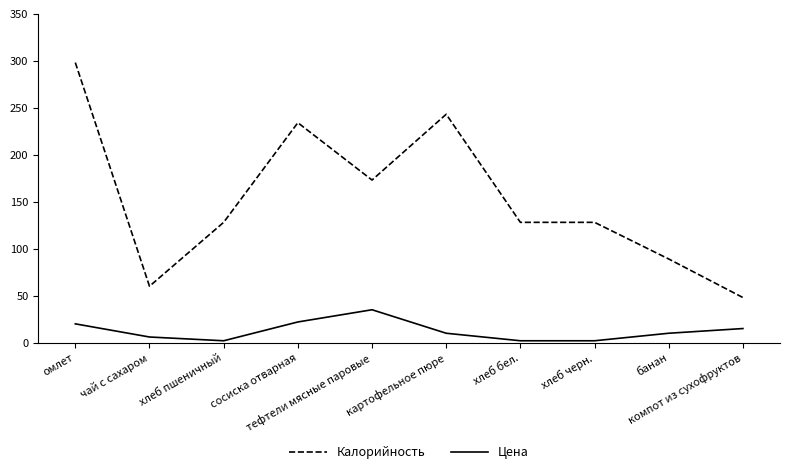

What value does the Цена series have at омлет?

20